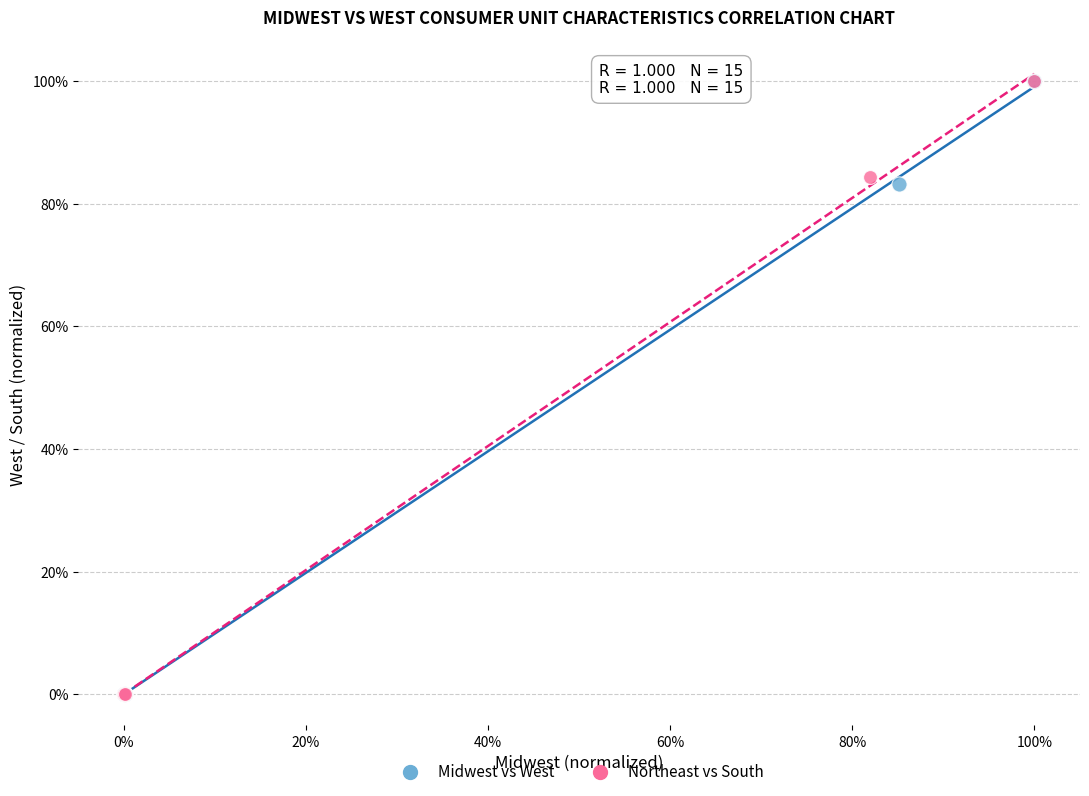

What are all the series names shown in the legend?

Midwest vs West, Northeast vs South